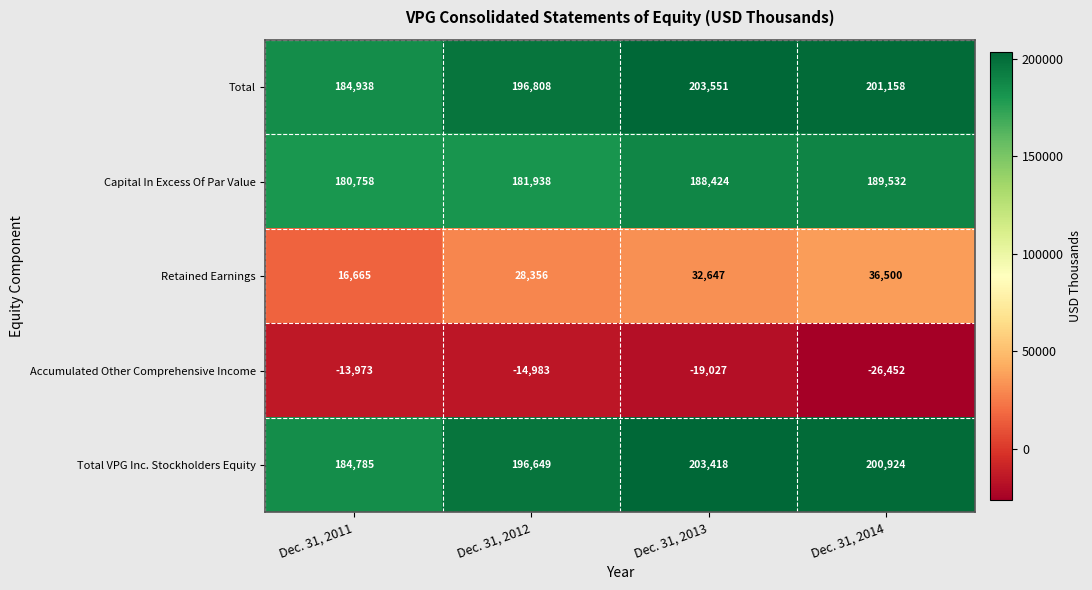

Which label corresponds to the smallest value in the chart?

Dec. 31, 2014